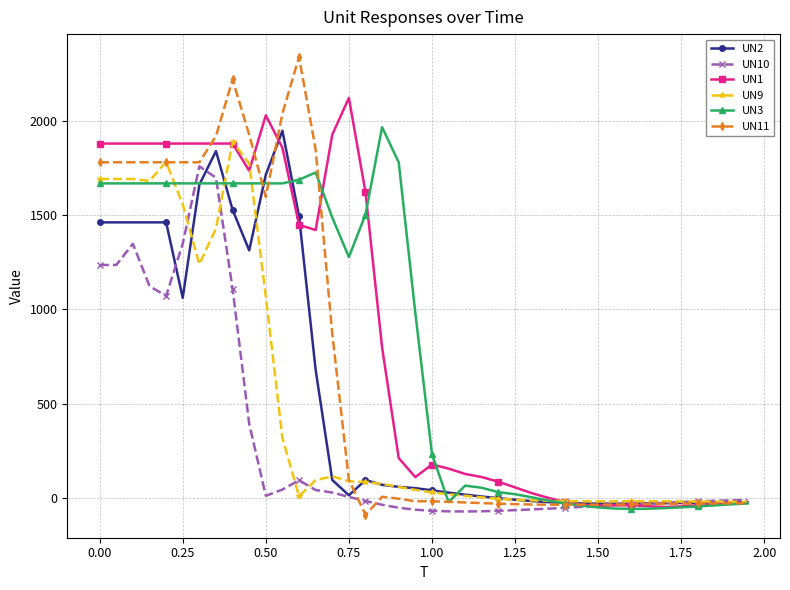

True or false: UN9 has more than 2 interior local peaks.

True